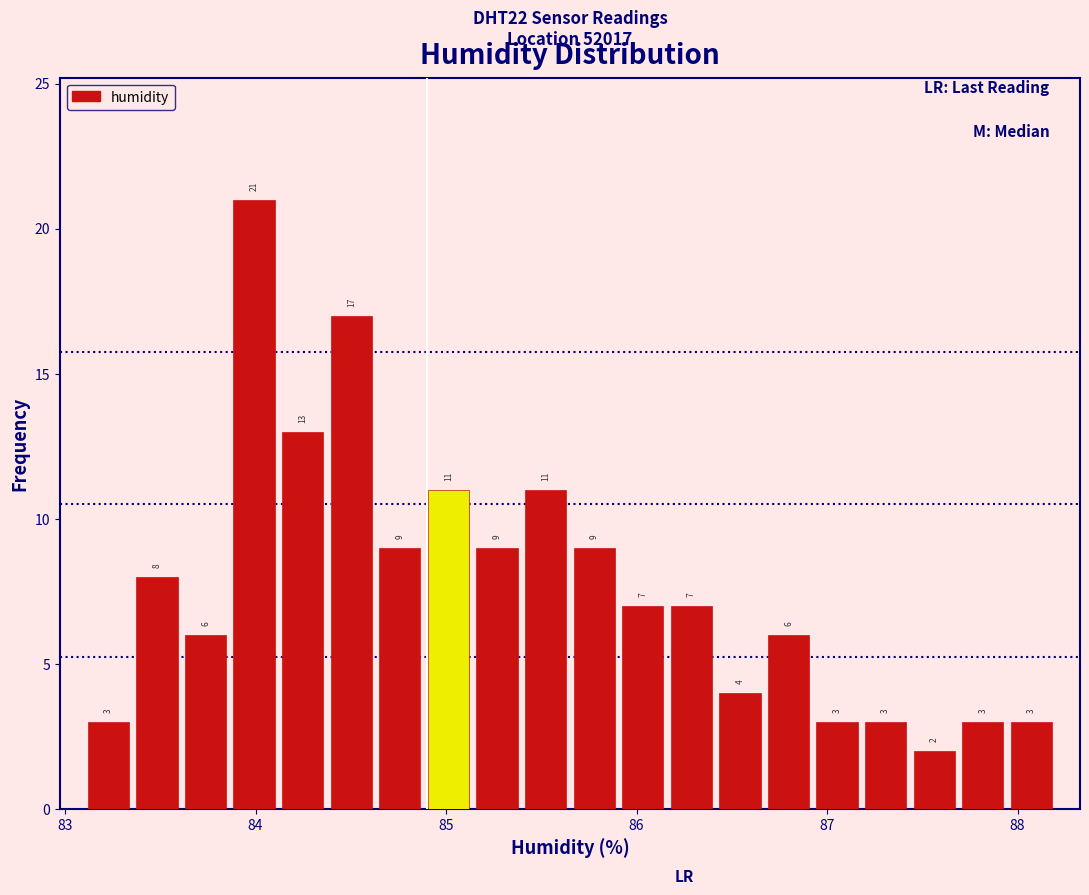

Around what value on the x-axis is the tallest bar? Give the approximate position of its centre, as read against the axis.

84.0